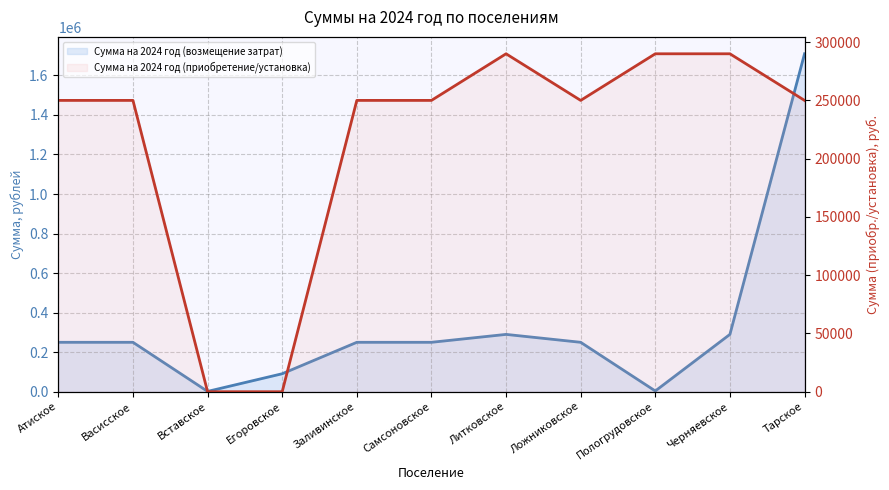

At which label does Сумма на 2024 год (приобретение/установка) reach its peak?

Литковское